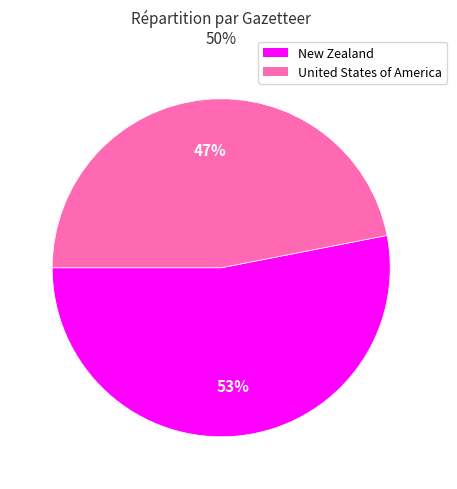

Approximately how many times larger is the value at United States of America compared to New Zealand?

0.9